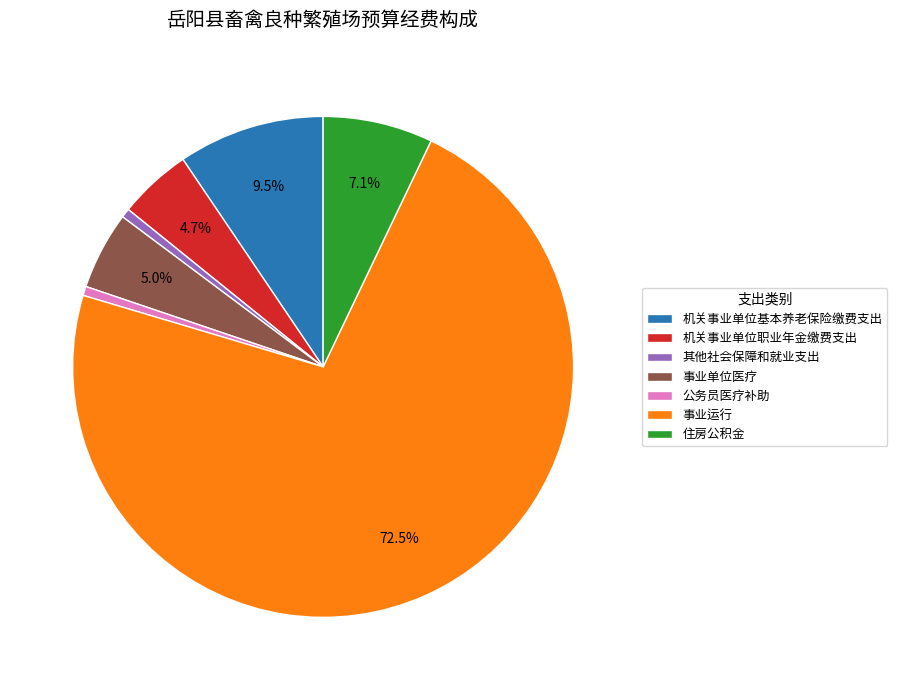

To the nearest percent, what is the difference between the largest and smallest slice percentages?

72%